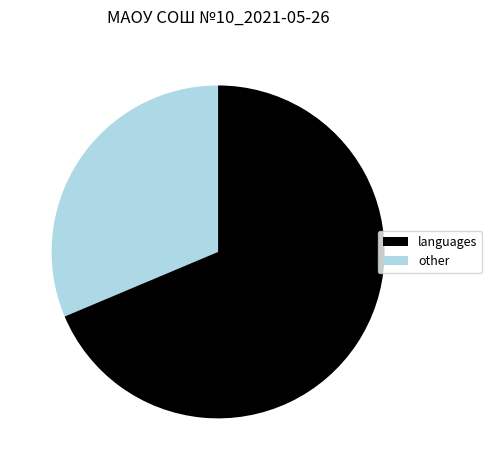

Does any single category account for the majority?

Yes